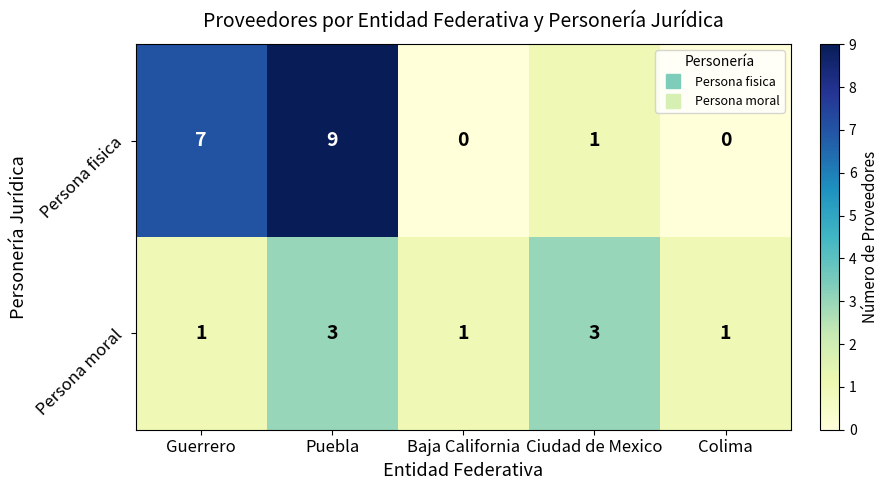

At which label does Persona fisica reach its peak?

Puebla